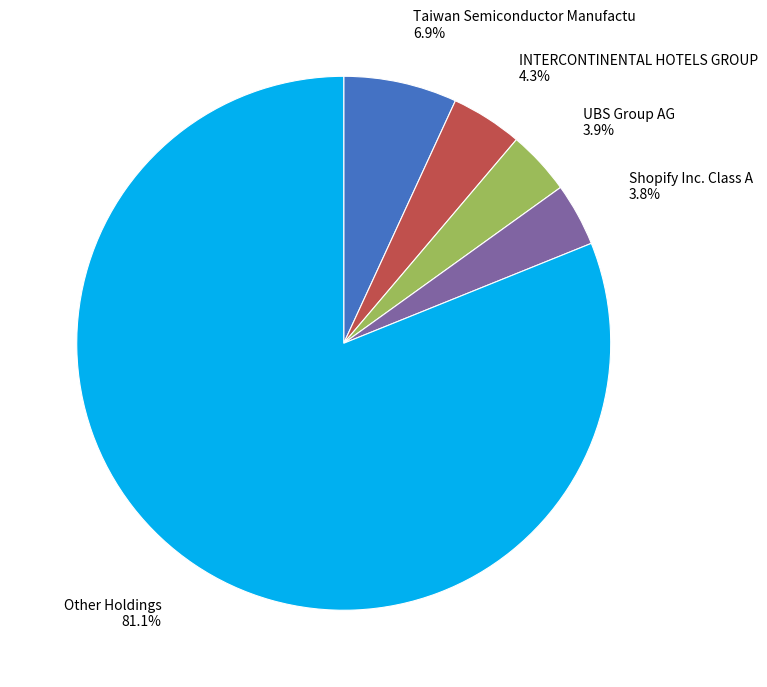

Which category accounts for the majority?

Other Holdings